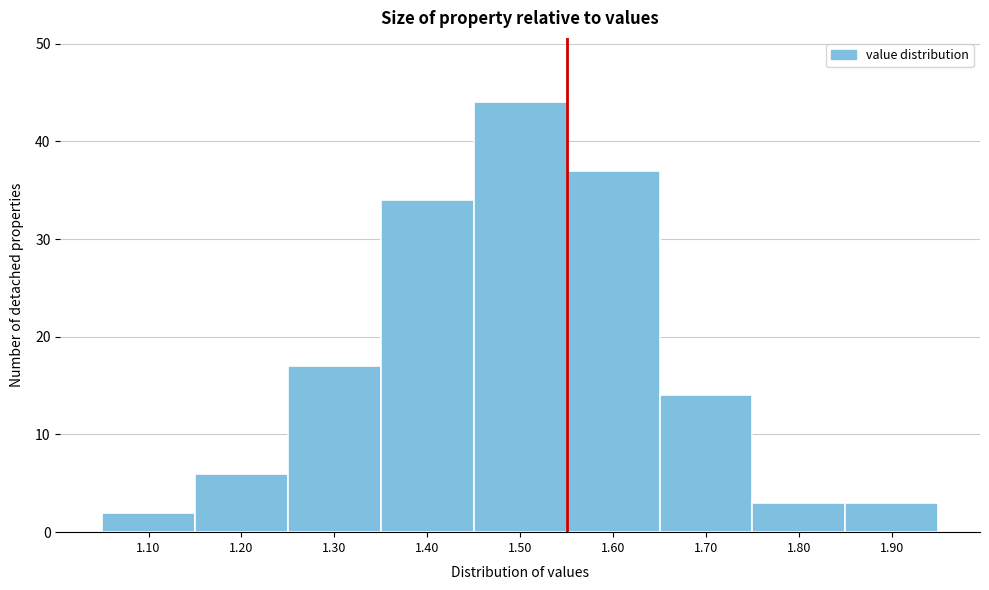

Reading left to right, list all the values displayed in this chart.

1.10=2	1.20=6	1.30=17	1.40=34	1.50=44	1.60=37	1.70=14	1.80=3	1.90=3